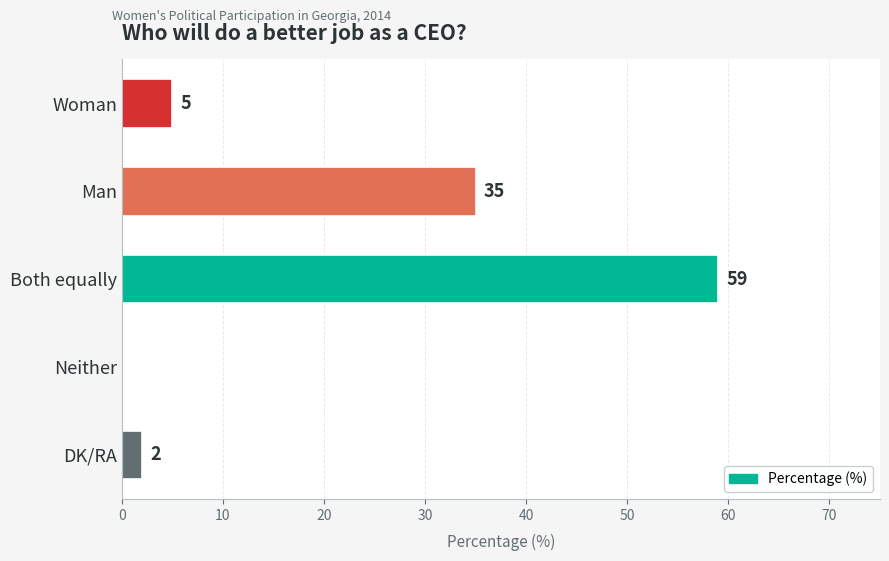

What is the sum of the values at Woman and Both equally?

64